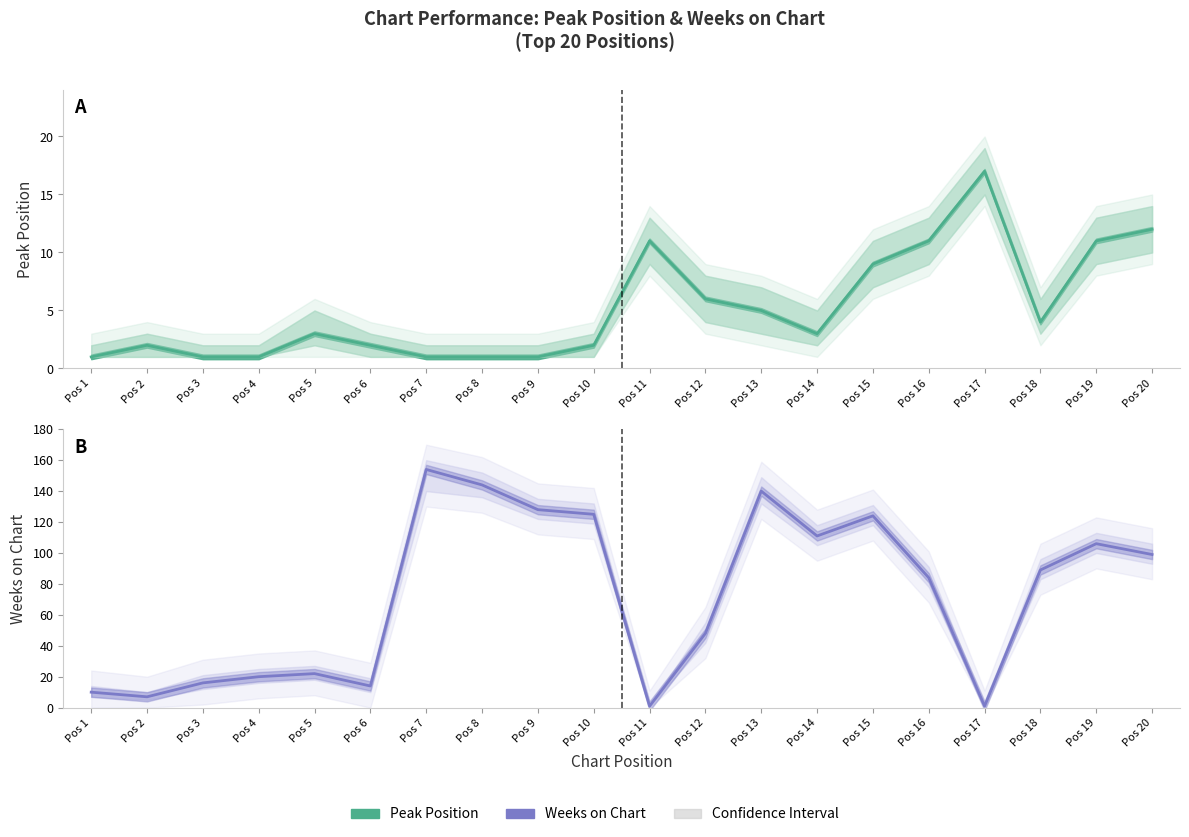

List the labels in order of Peak Position value, smallest first.

Pos 1, Pos 3, Pos 4, Pos 7, Pos 8, Pos 9, Pos 2, Pos 6, Pos 10, Pos 5, Pos 14, Pos 18, Pos 13, Pos 12, Pos 15, Pos 11, Pos 16, Pos 19, Pos 20, Pos 17